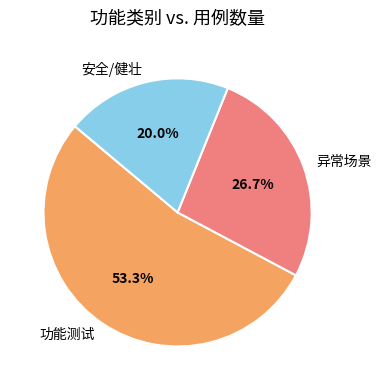

To the nearest percent, what is the average slice percentage?

33%